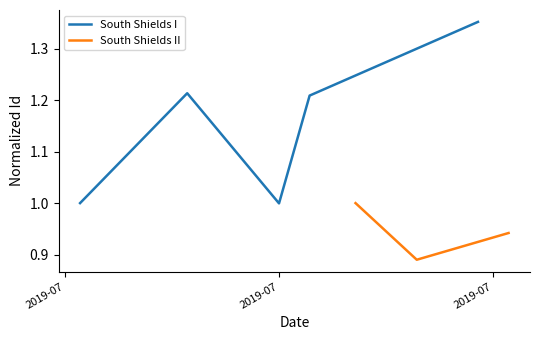

What is the minimum value shown in the chart?

0.9